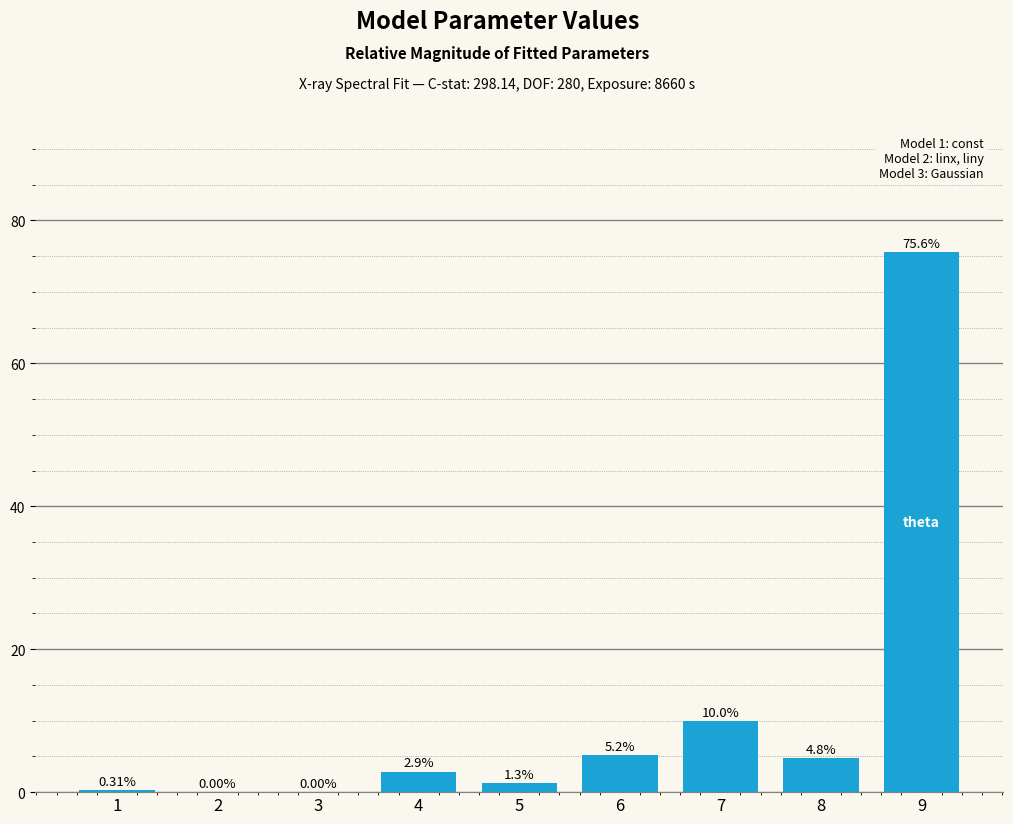

Which has a higher value, 9 or 3?

9